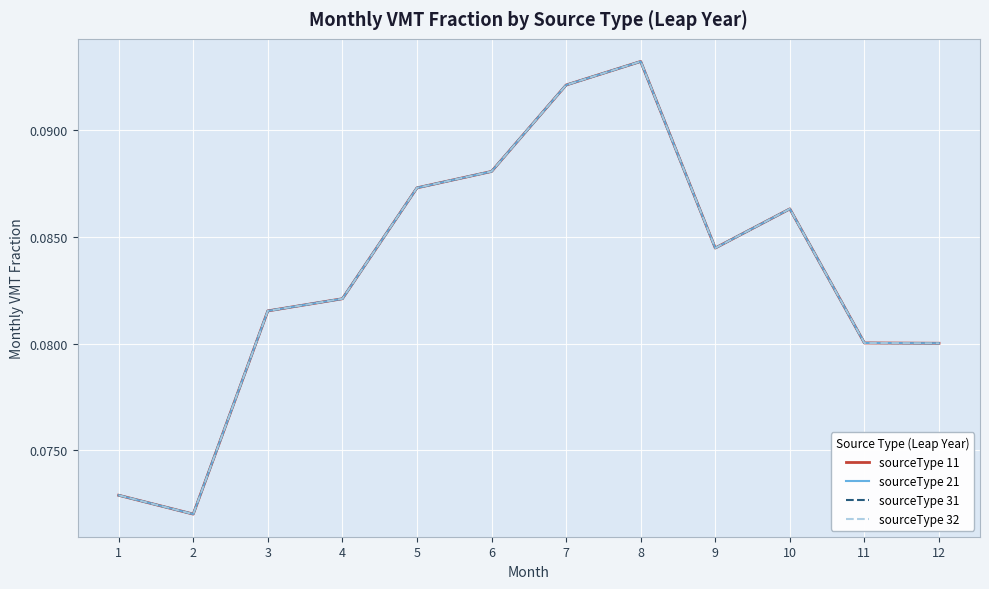

Which series ends up on top after the final intersection of sourceType 31 and sourceType 11?

sourceType 31